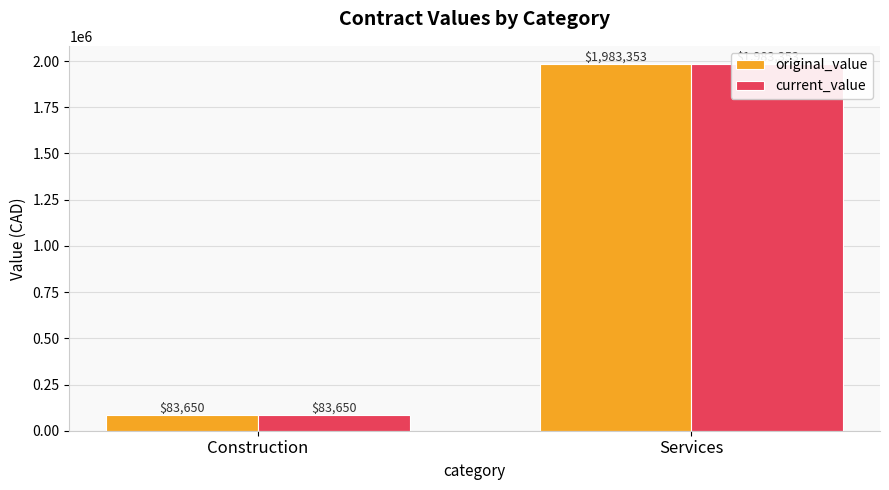

Reading left to right, what are all the values shown in this chart?

original_value: 83650	1983353
current_value: 83650	1983353